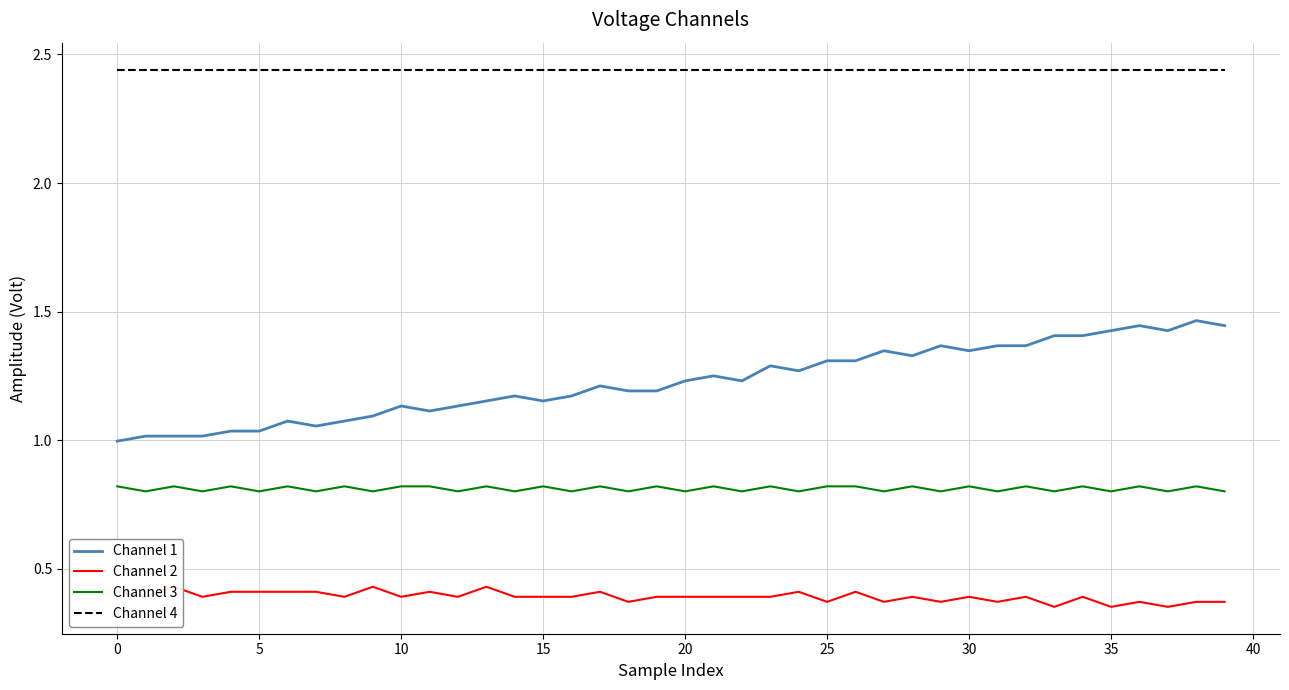

What is the sum of all Channel 2 values?

15.6